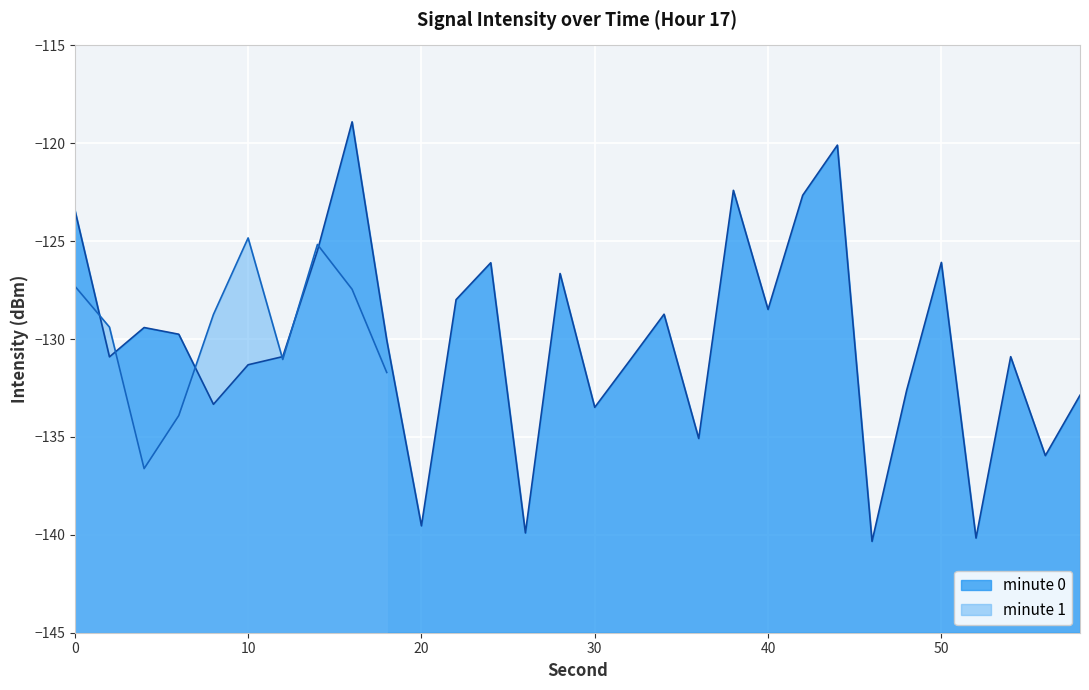

True or false: the data shows -35.7 at 36.

False